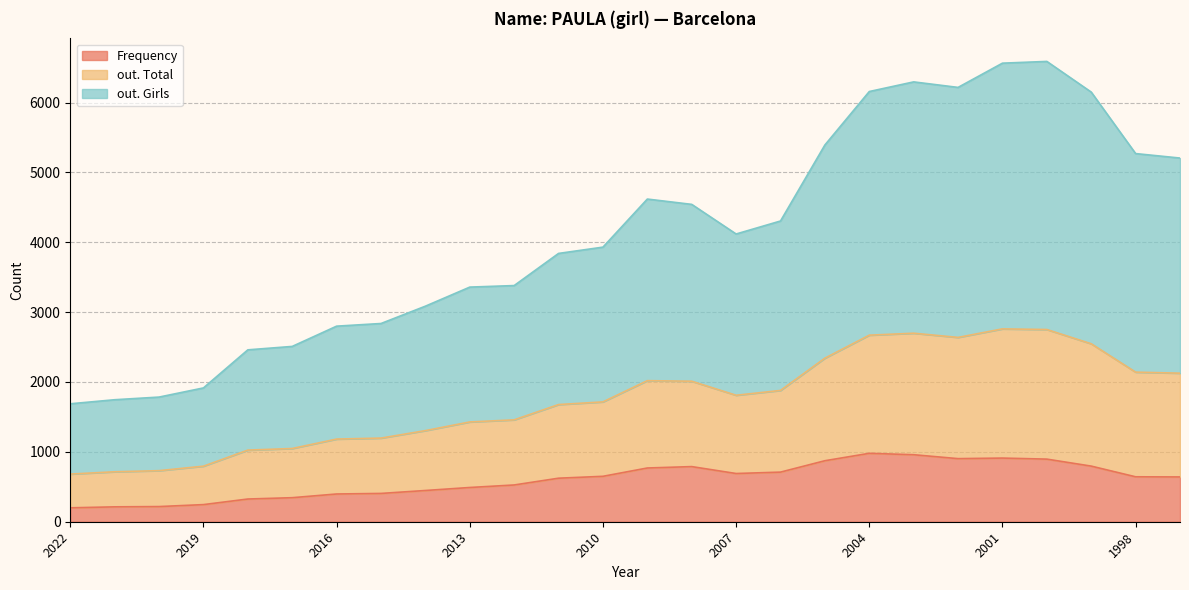

The Frequency series shows 1272 at 2001. True or false?

False